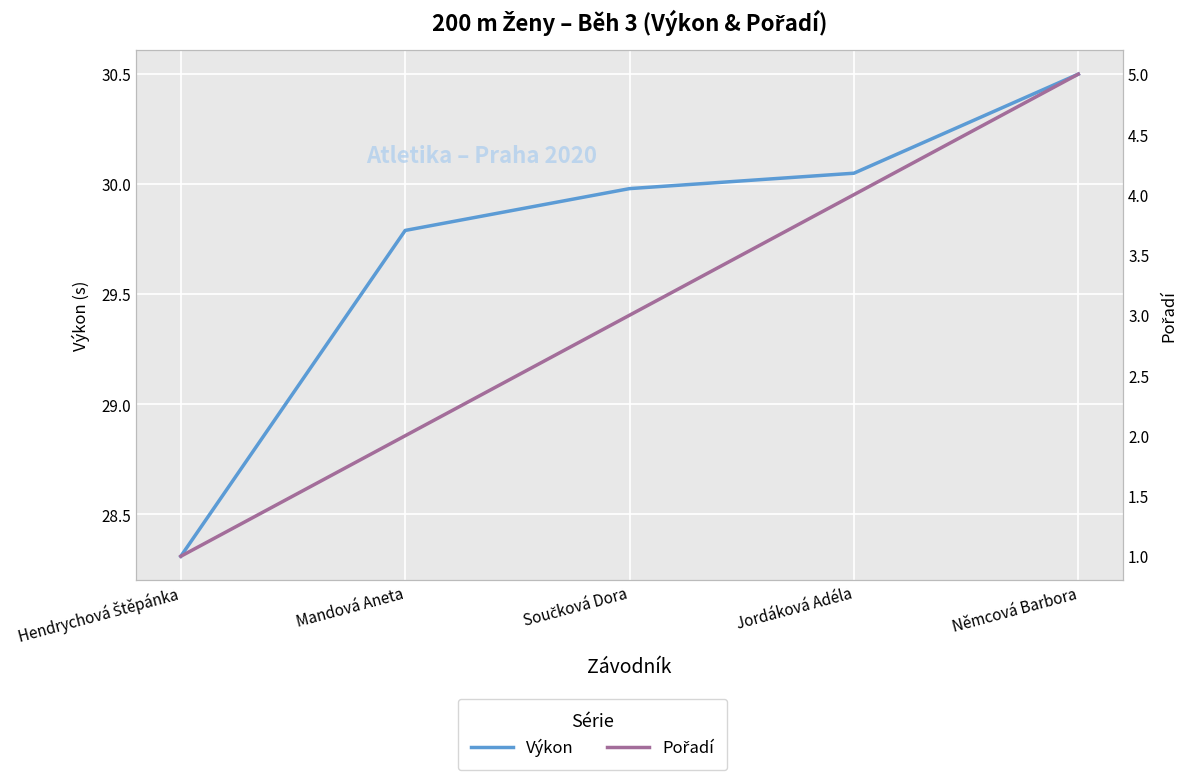

How many values in the Výkon series are below 29?

1